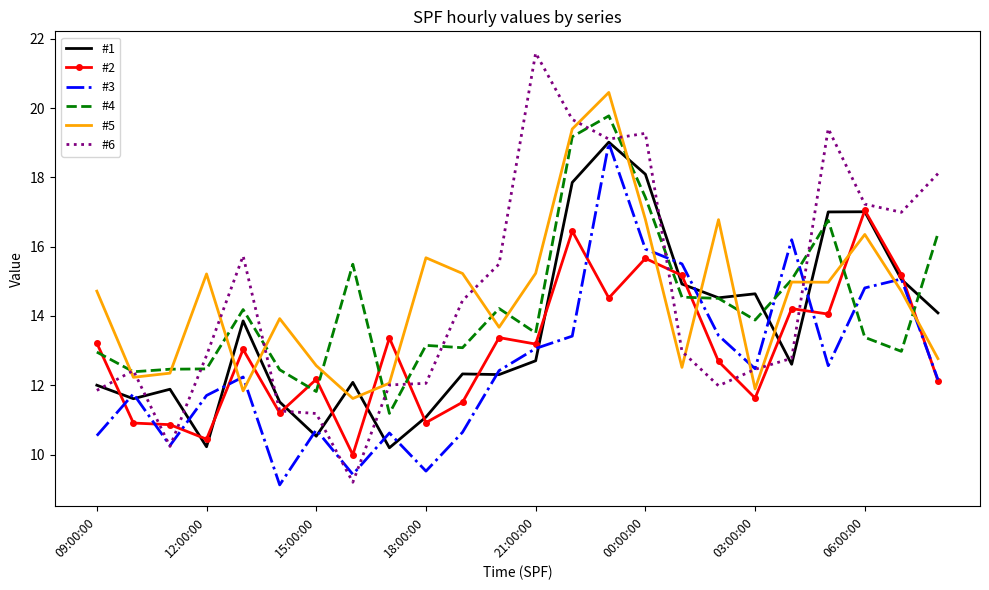

What are all the series names shown in the legend?

#1, #2, #3, #4, #5, #6